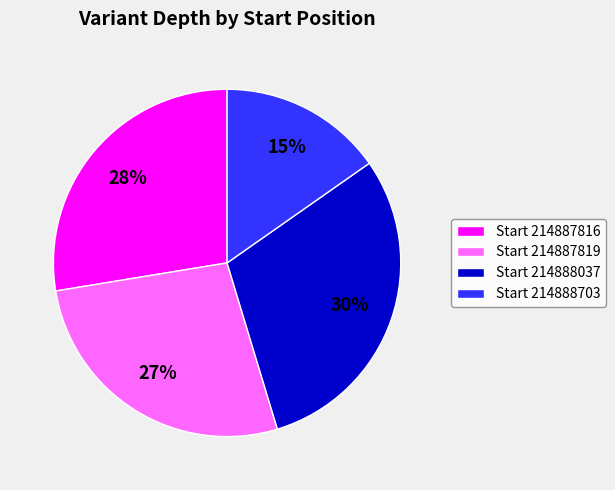

Is it true that Start 214888037 is 23% of the pie?

False